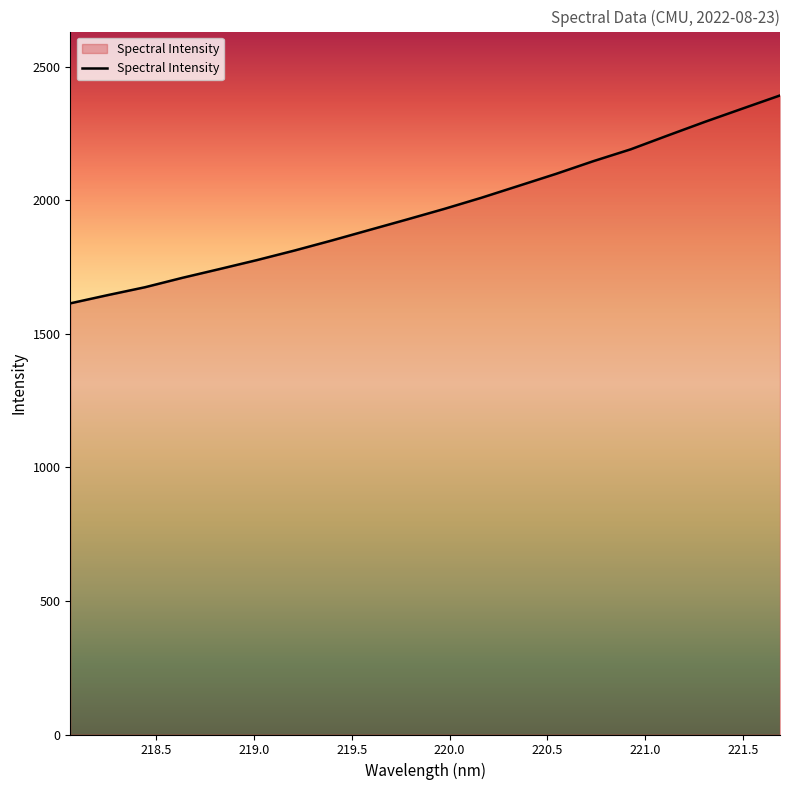

Does the chart display data point markers on the line(s)?

No